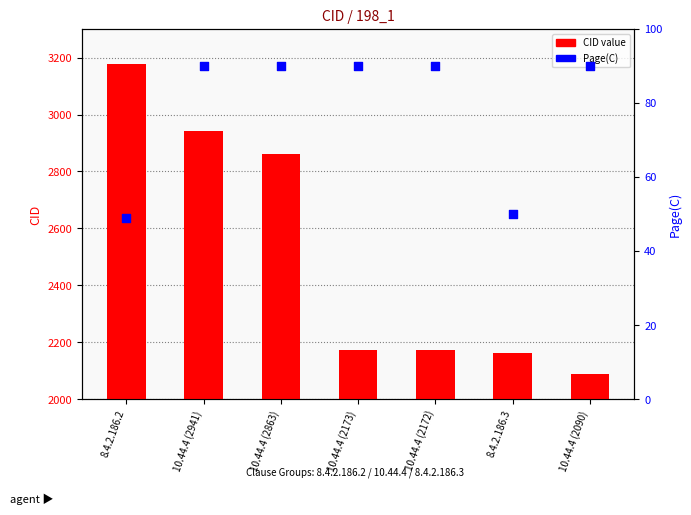

At which category is the sum across all series the highest?

8.4.2.186.2